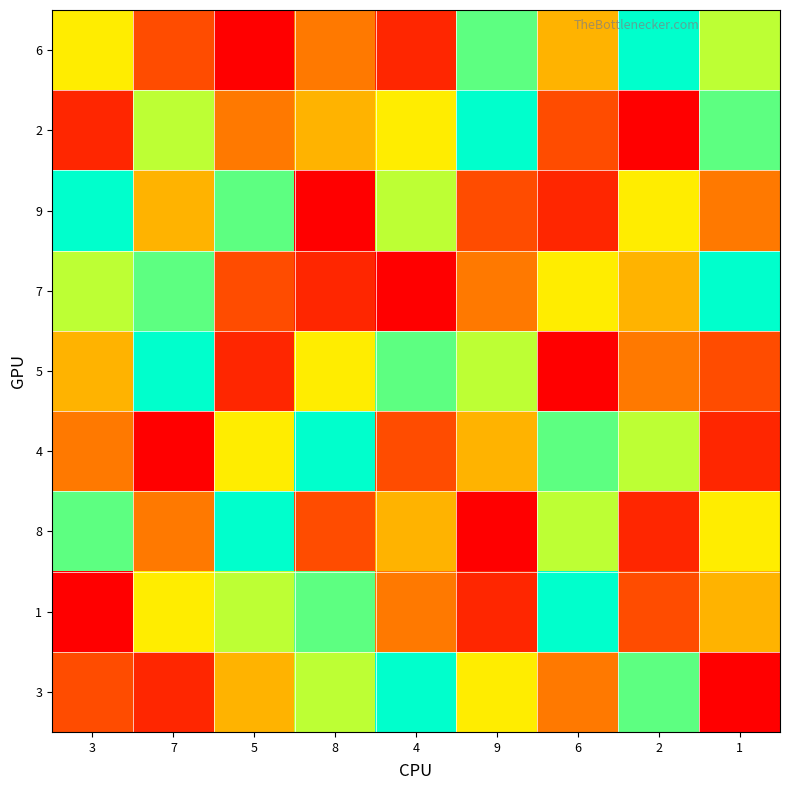

What is the spread (max minus min) of values at 4?

8